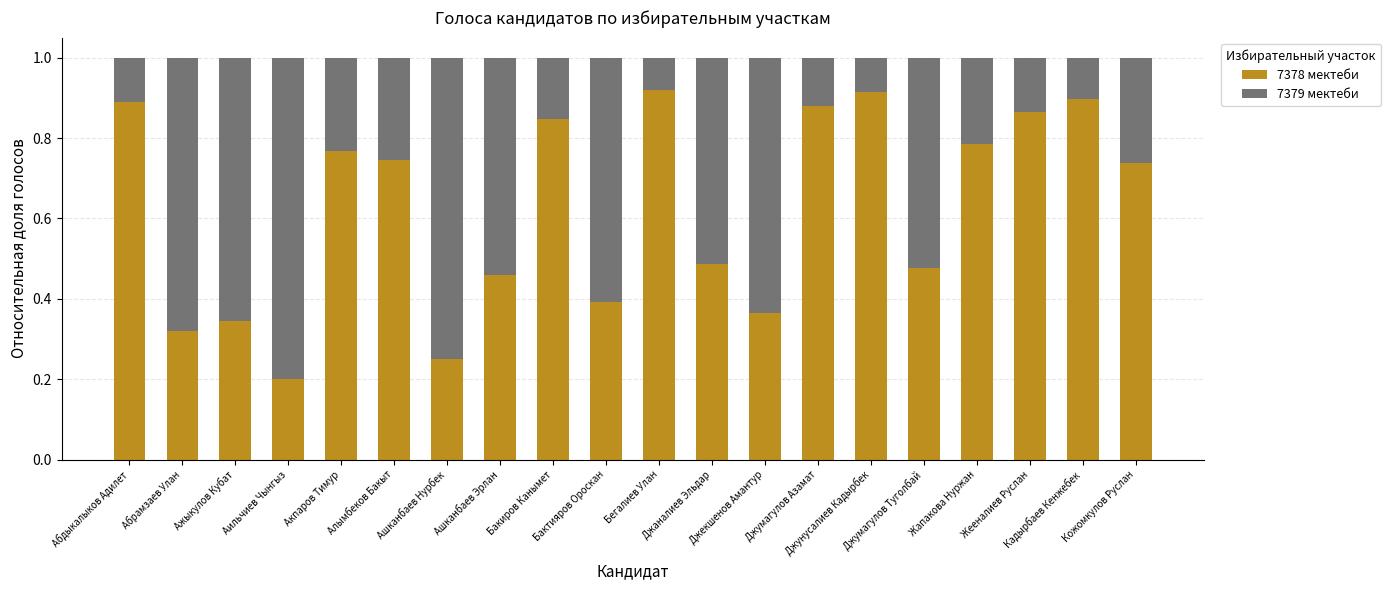

Are the bars grouped side by side (vs. stacked)?

No